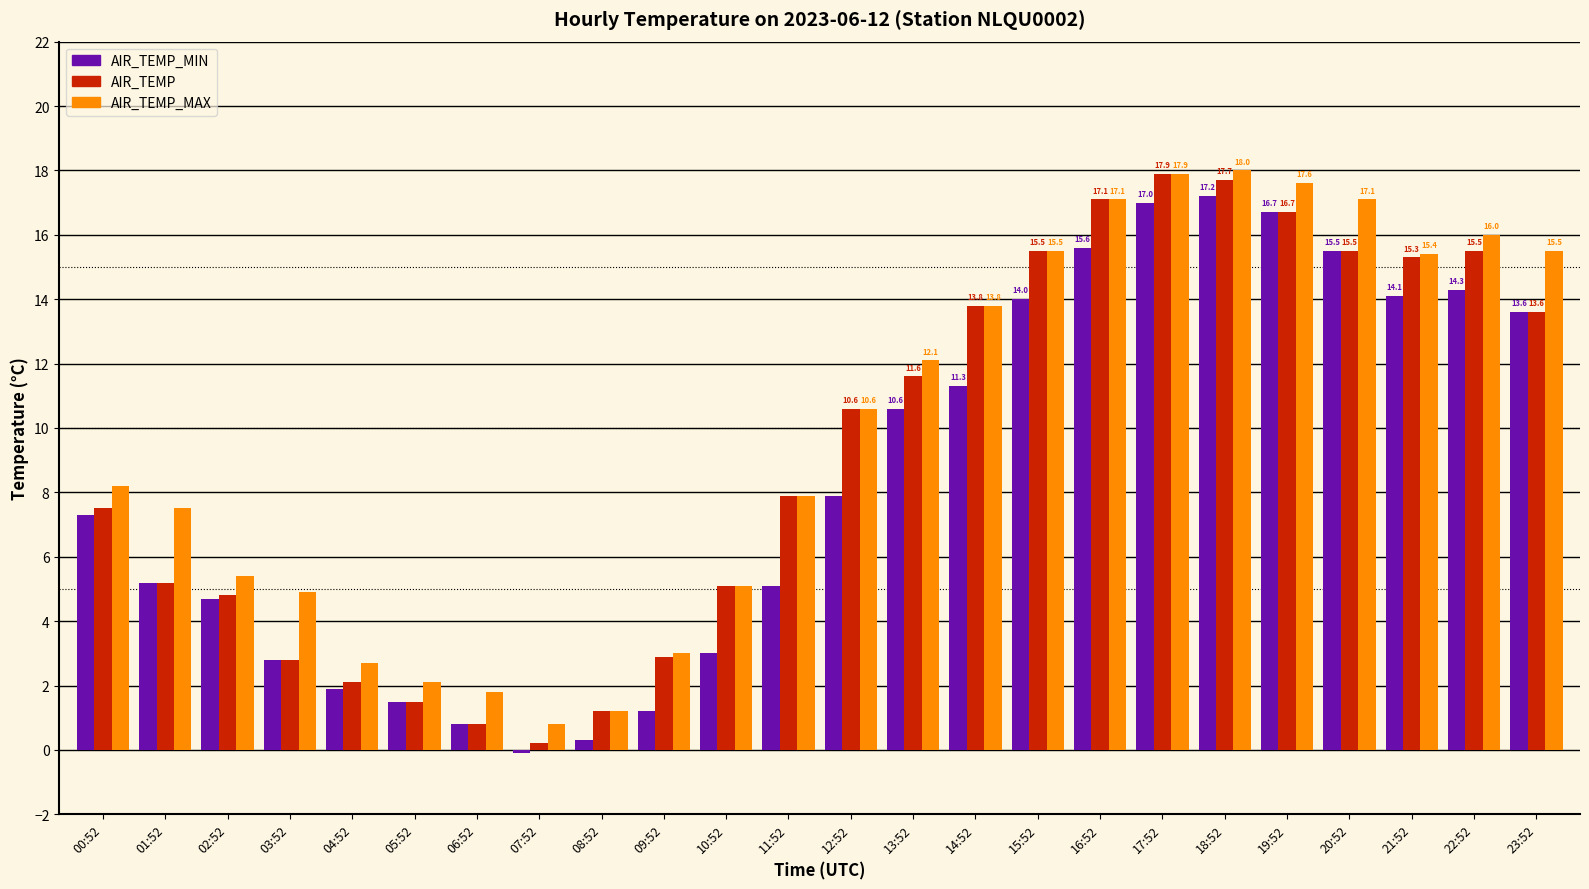

What is the label of the 9th bar from the right?

15:52